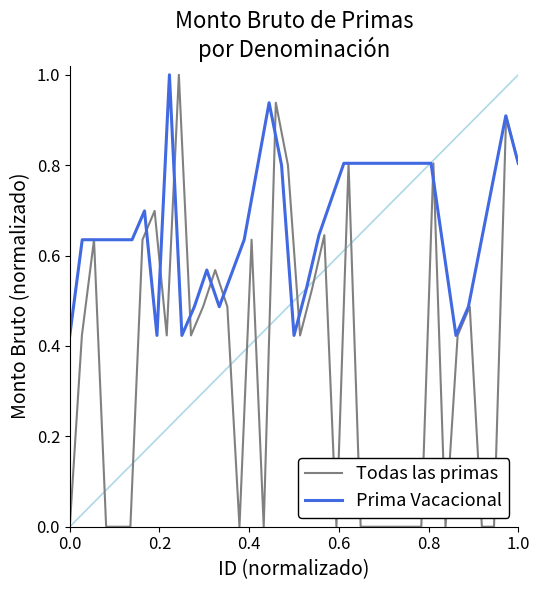

Is it true that the value at 0.0 is 0.7?

False